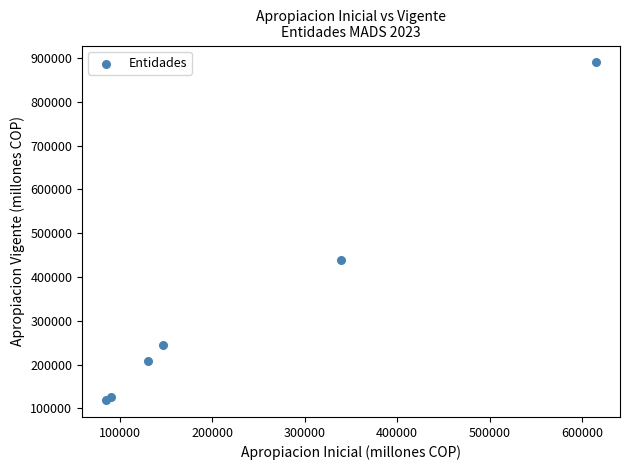

What Y value in the scatter plot is closest to 504449?

438414.8